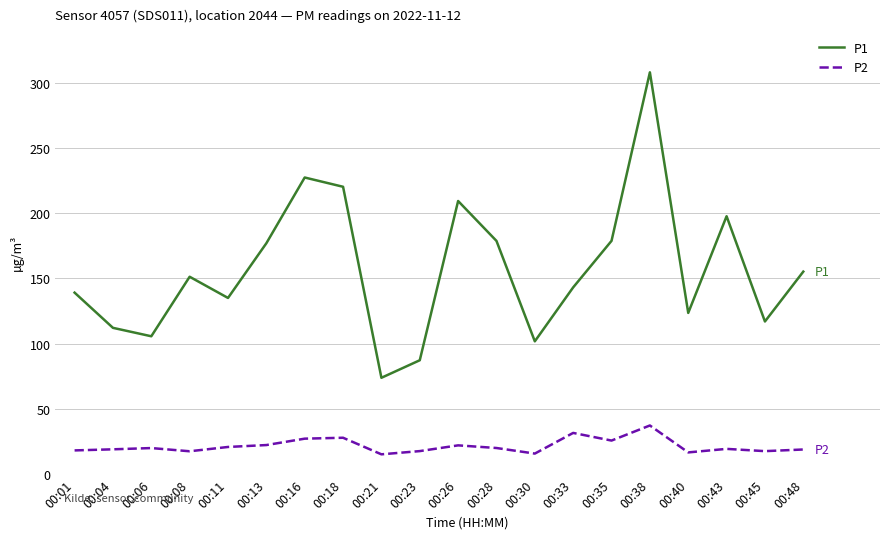

How many interior local peaks does the P1 series have?

5